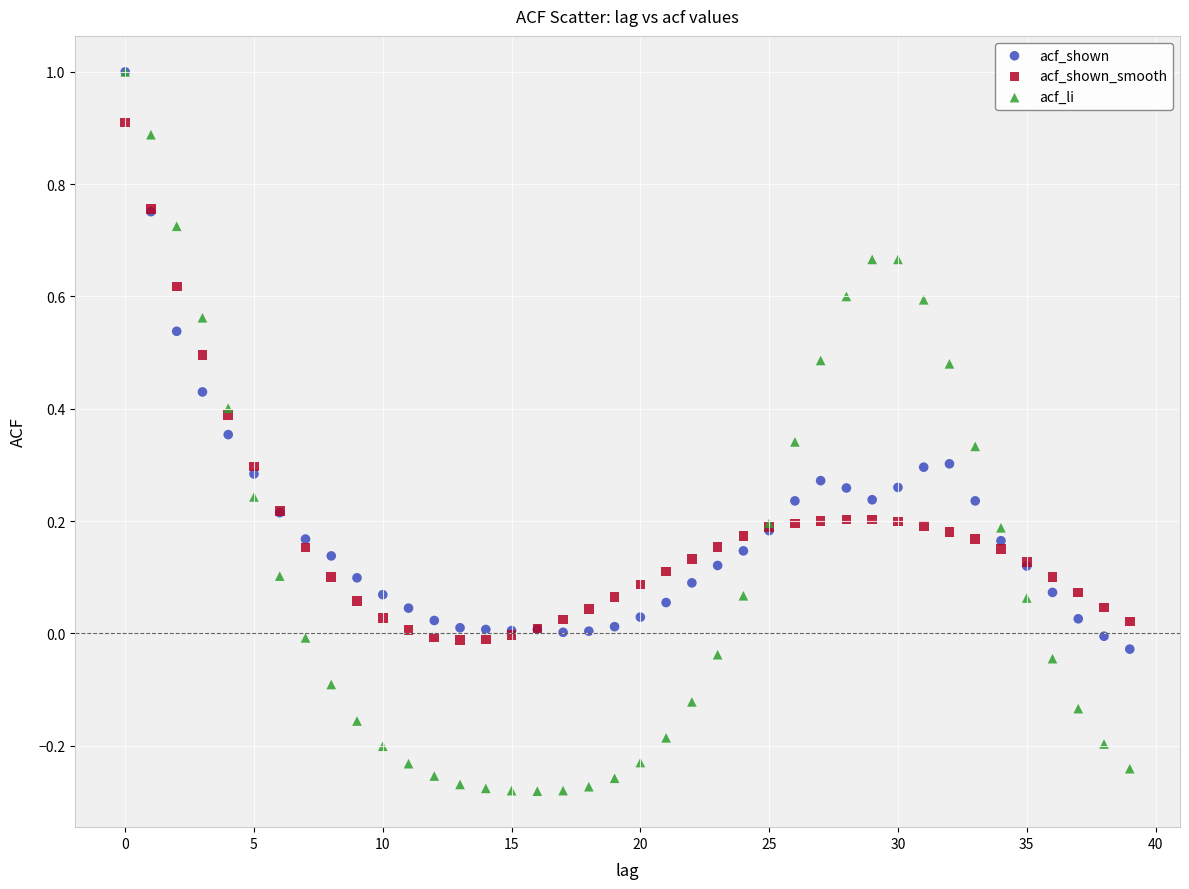

What are all the series names shown in the legend?

acf_shown, acf_shown_smooth, acf_li